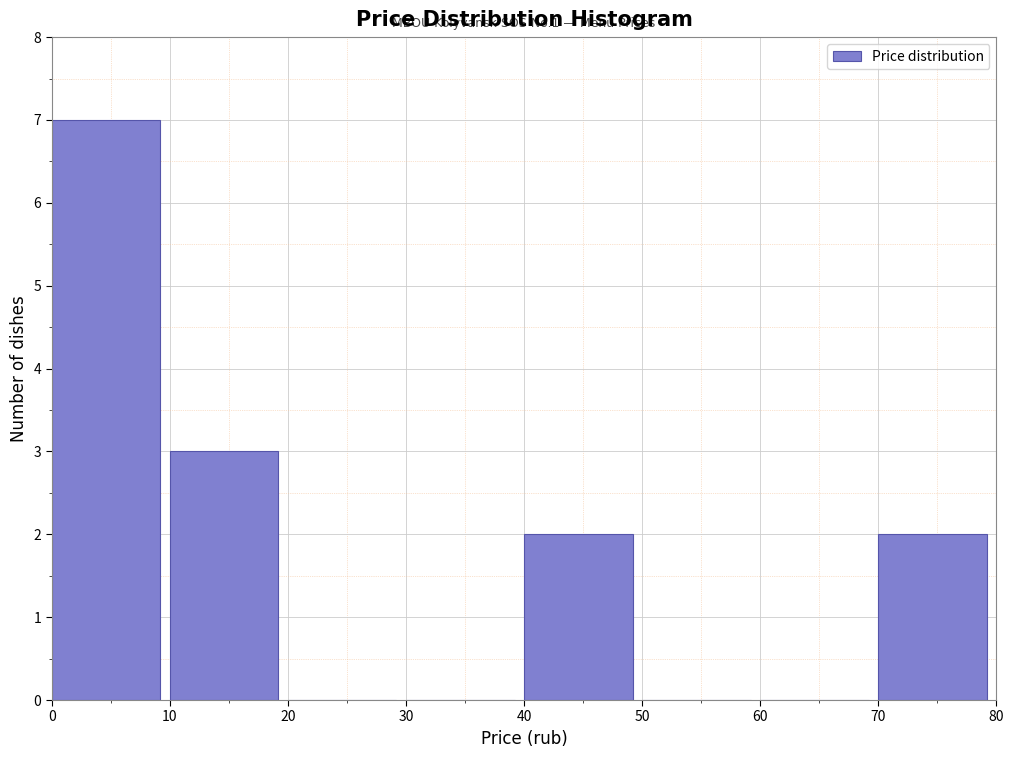

Which range on the x-axis has the tallest bar?

0 to 10